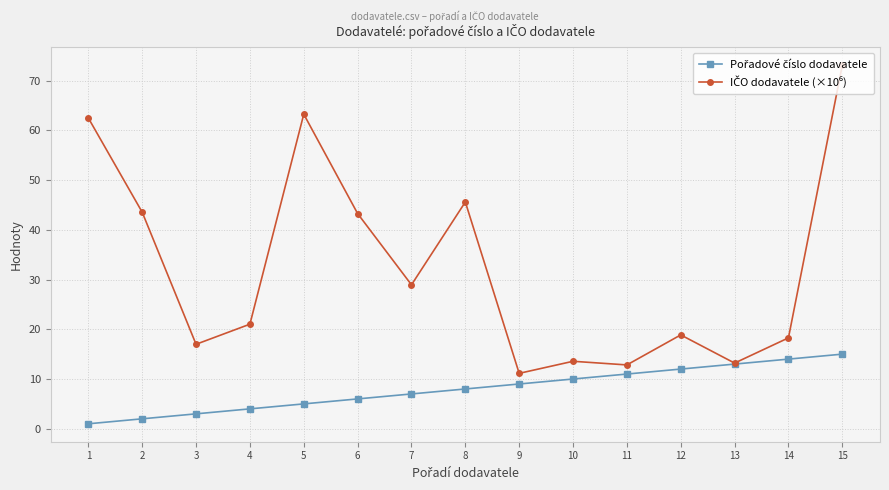

What is the total value across all series at 2?

45.5